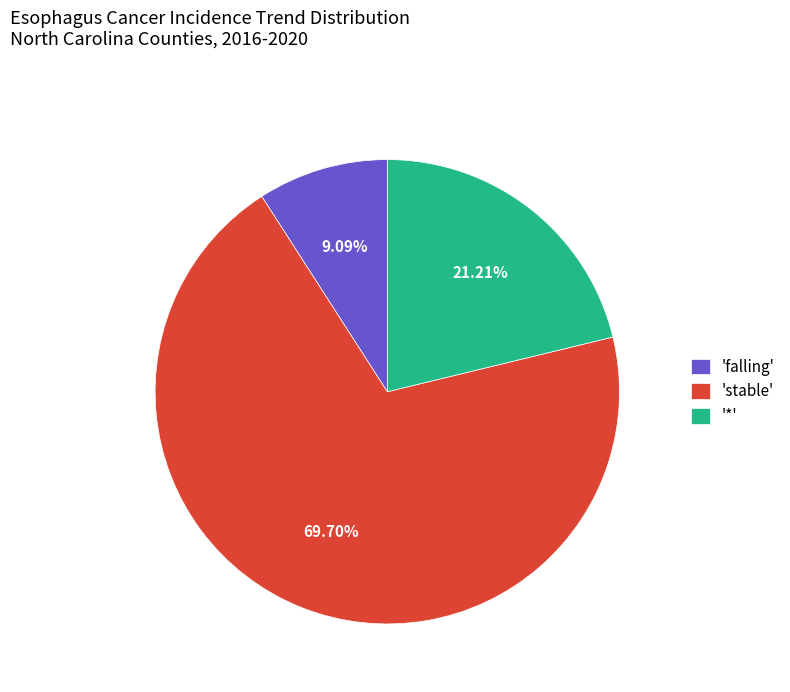

How many segments does this pie chart have?

3